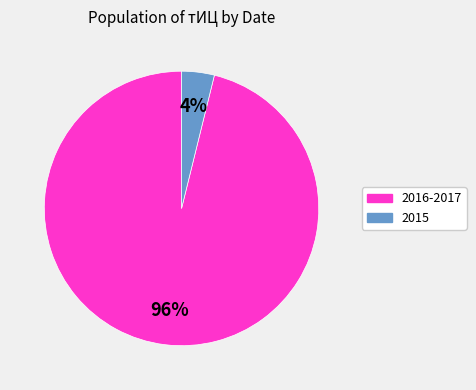

Does any single category account for the majority?

Yes